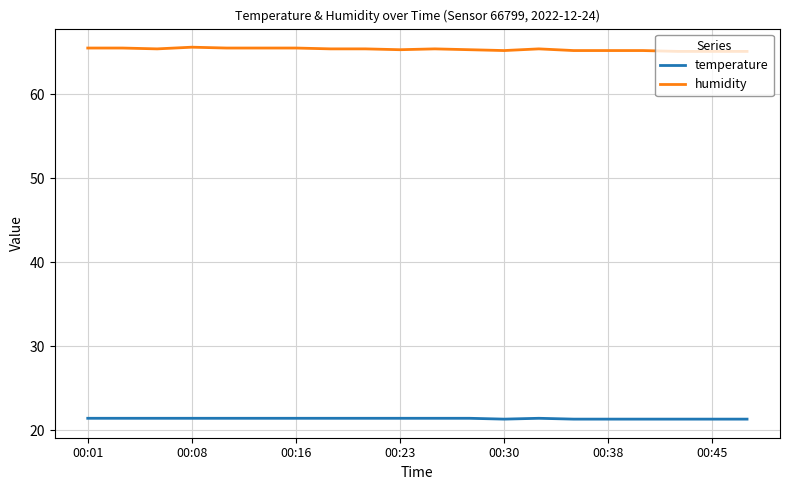

True or false: humidity and temperature cross at least once.

False